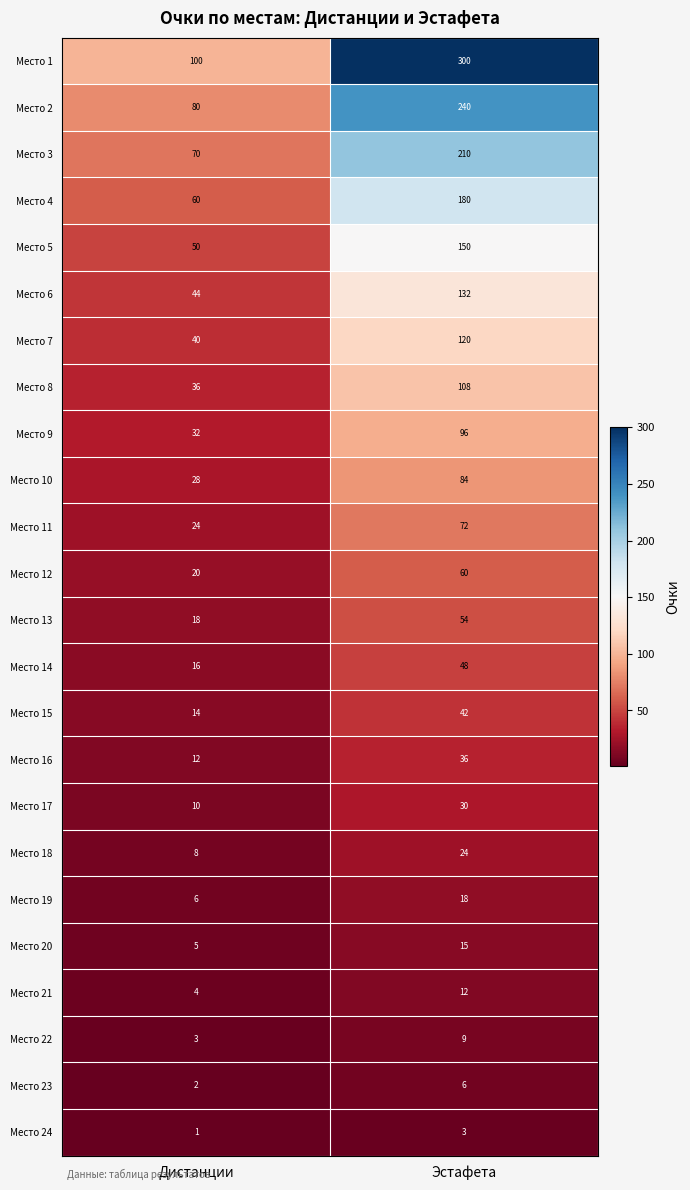

The value of Место 22 at Эстафета is 9. True or false?

True